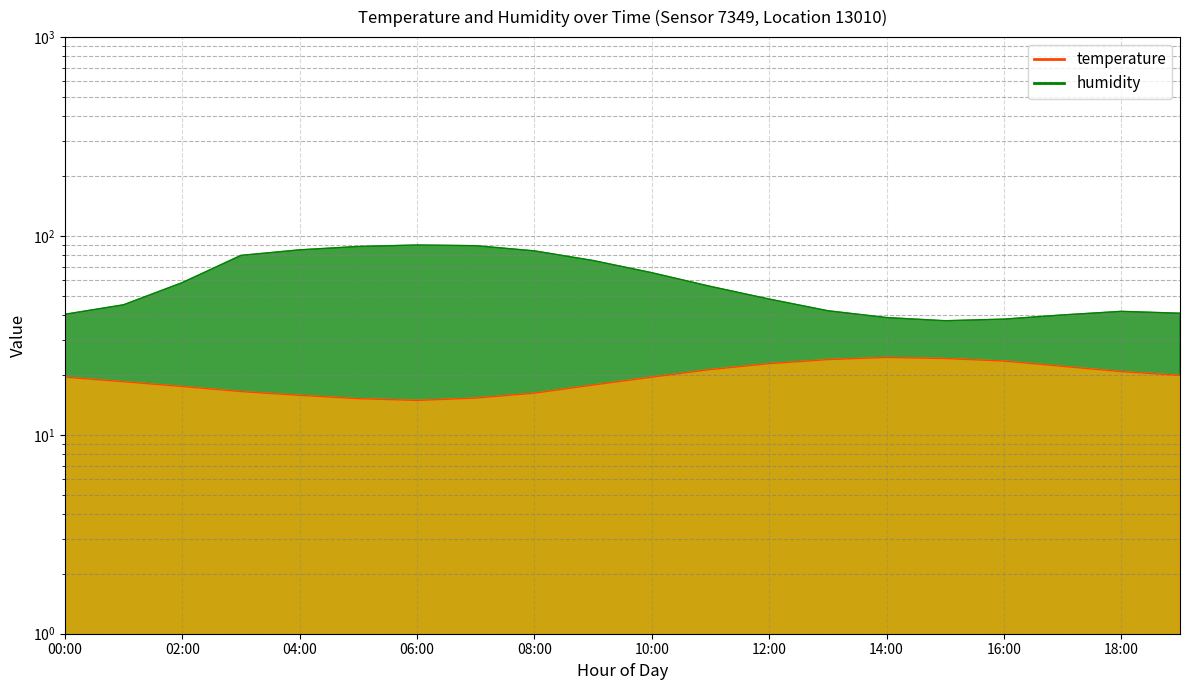

What are all the series names shown in the legend?

temperature, humidity